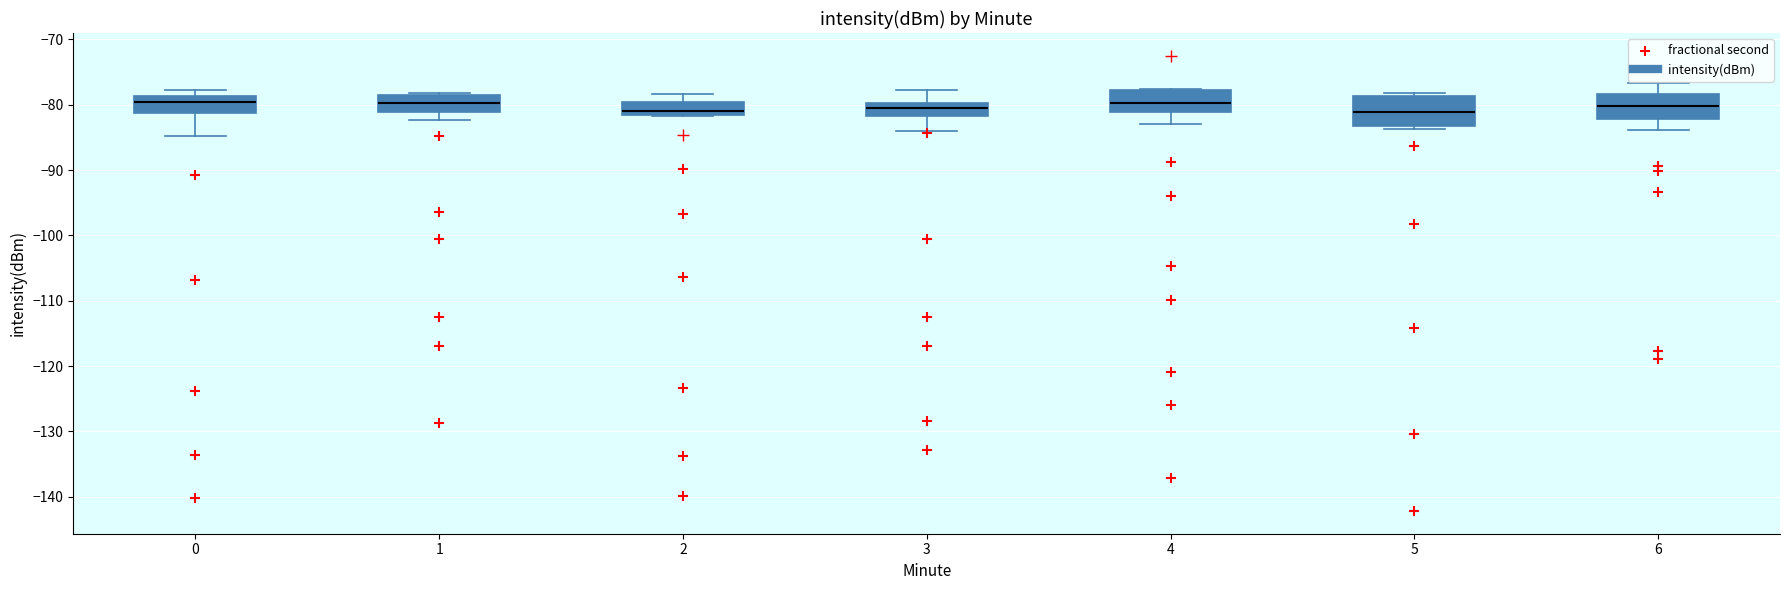

Where is the lower edge of the box at x = 5 on the y-axis? The values are not printed on the chart, so give them approximately, as read against the axis.

-83